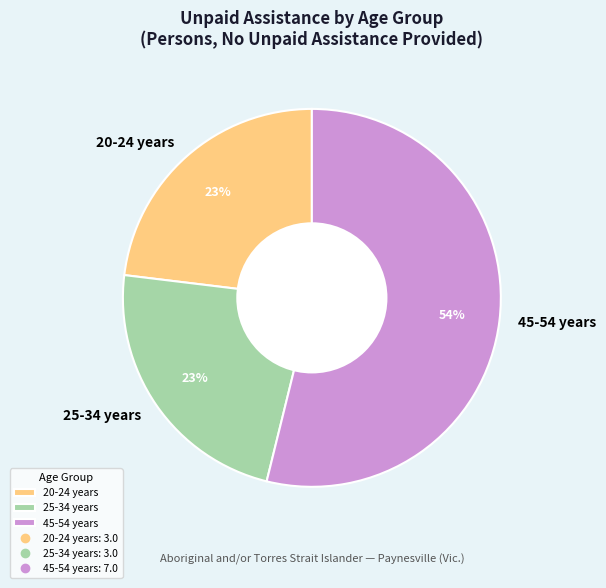

How many segments does this pie chart have?

3